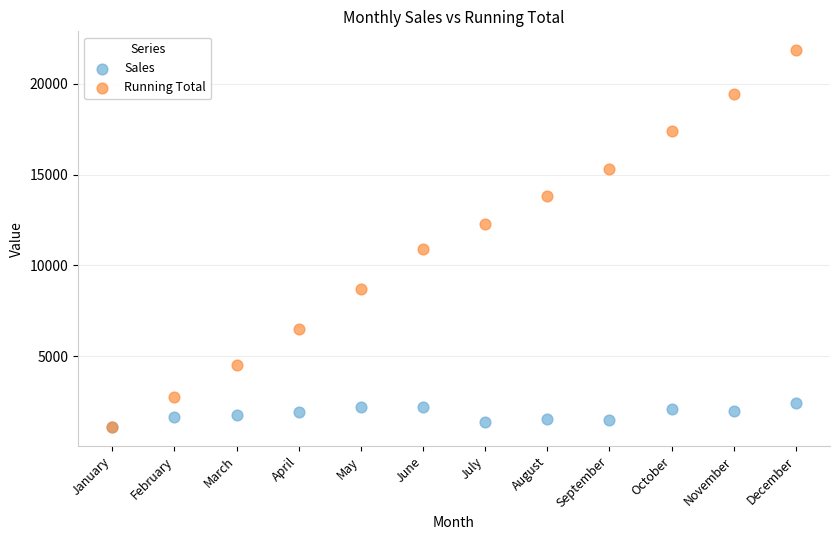

Which series reaches the maximum Y coordinate?

Running Total